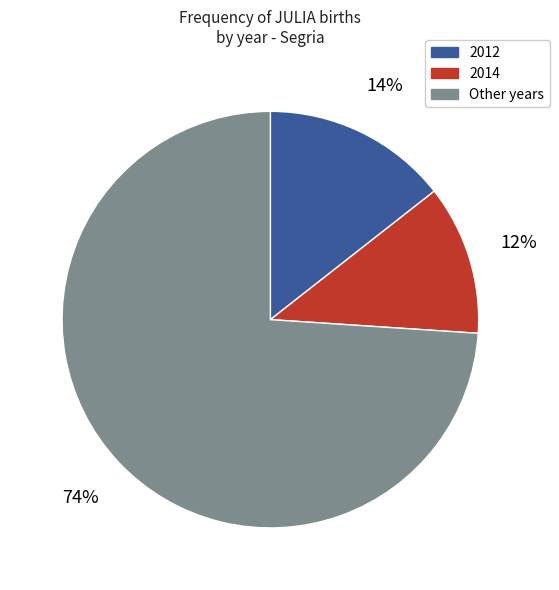

Is there any slice that represents more than half of the pie?

Yes